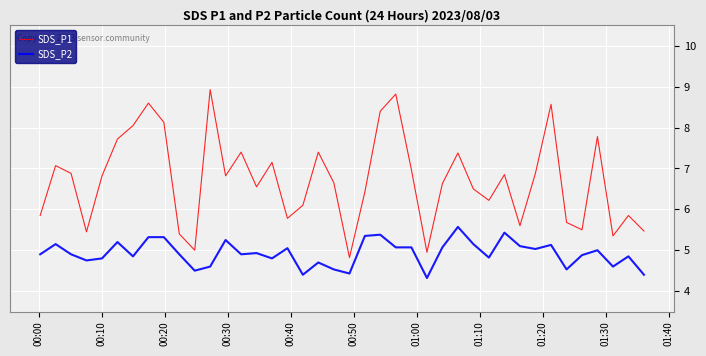

List the series in order of their overall mean, highest first.

SDS_P1, SDS_P2